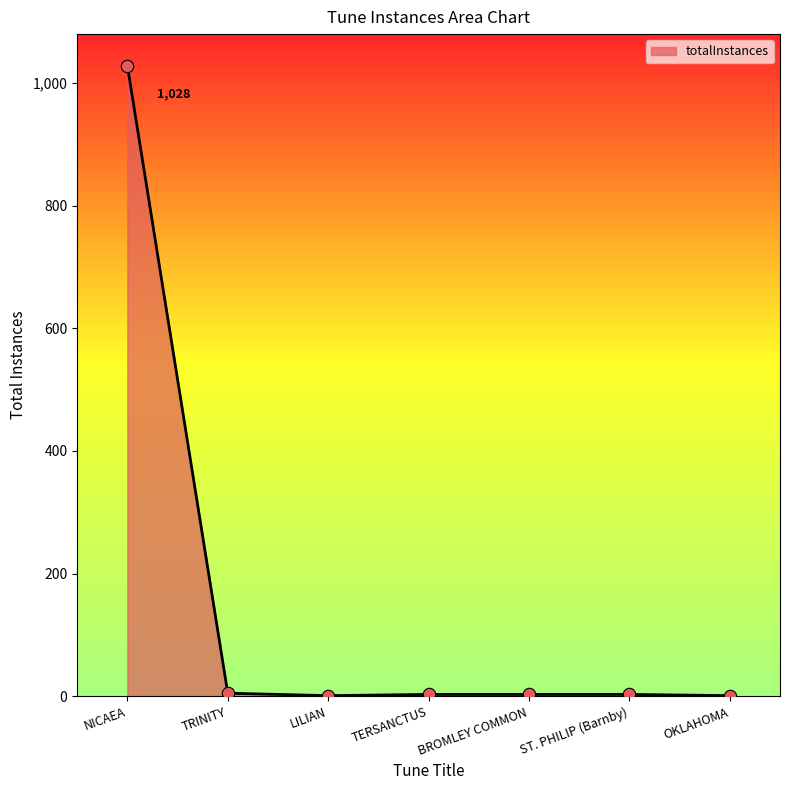

Approximately how many times larger is the value at NICAEA compared to OKLAHOMA?

1028.0